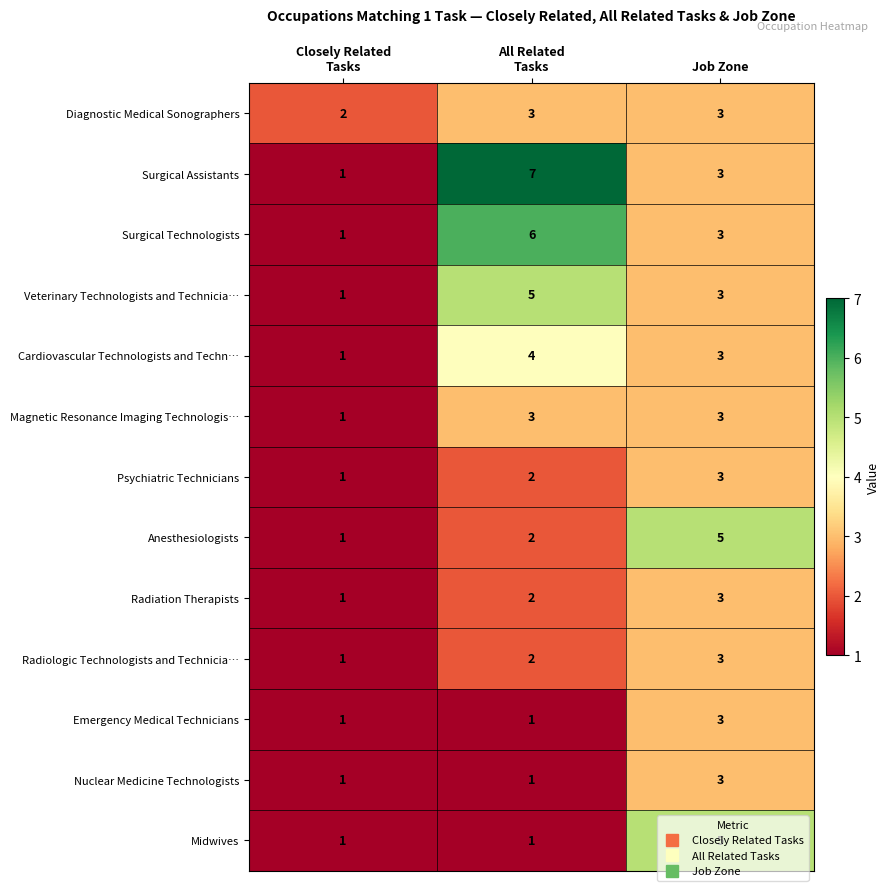

Which series has the largest range (max minus min)?

Surgical Assistants